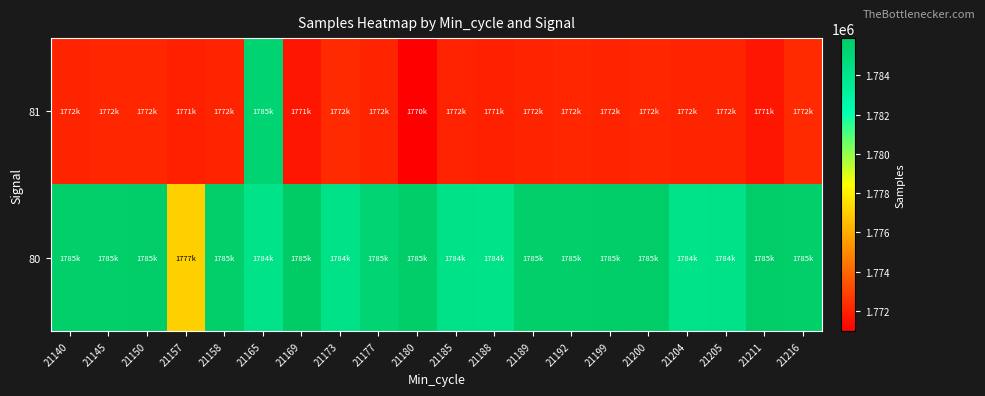

Reading left to right, transcribe all the data shown in this chart.

80: 21140=1785608	21145=1785643	21150=1785730	21157=1777077	21158=1785648	21165=1784177	21169=1785896	21173=1784259	21177=1785222	21180=1785691	21185=1784259	21188=1784177	21189=1785620	21192=1785622	21199=1785675	21200=1785735	21204=1784192	21205=1784259	21211=1785753	21216=1785641
81: 21140=1772035	21145=1772102	21150=1772074	21157=1771945	21158=1772057	21165=1785282	21169=1771640	21173=1772205	21177=1772024	21180=1770961	21185=1772009	21188=1771945	21189=1772024	21192=1772074	21199=1772057	21200=1772102	21204=1772035	21205=1772057	21211=1771640	21216=1772205